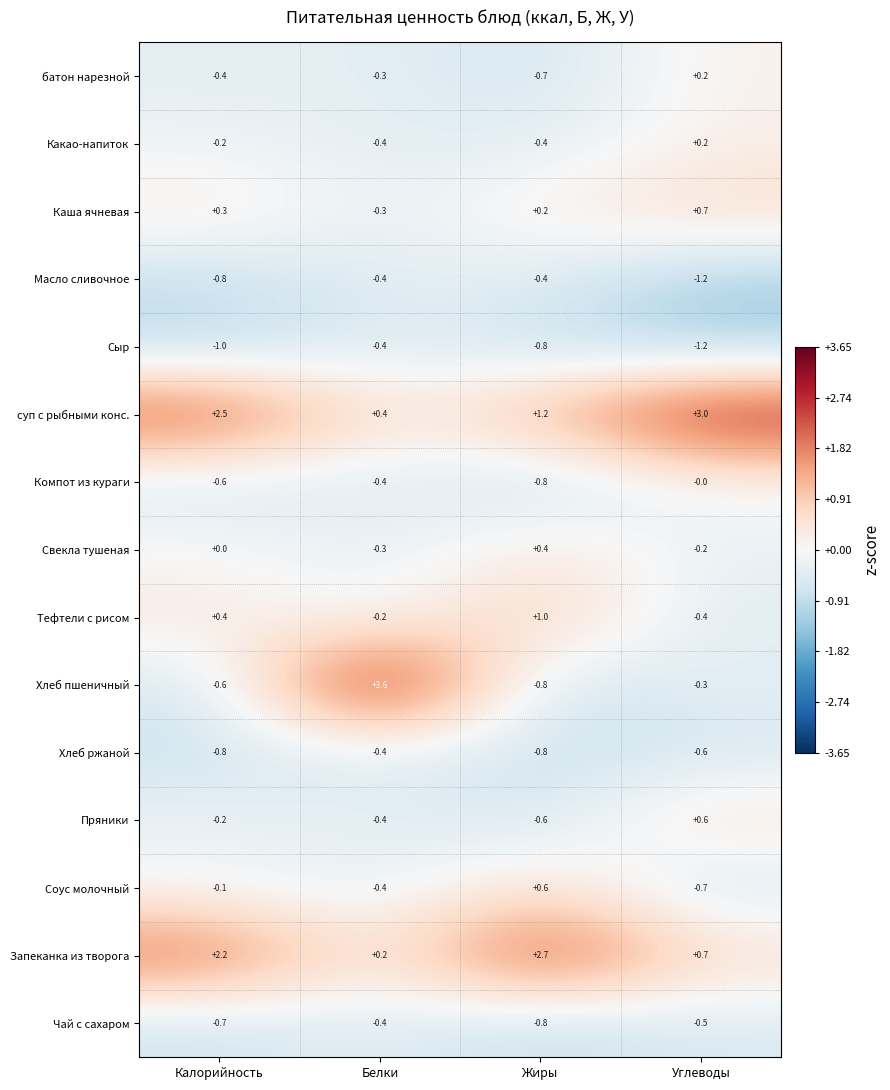

List the labels in order of батон нарезной value, smallest first.

Жиры, Калорийность, Белки, Углеводы